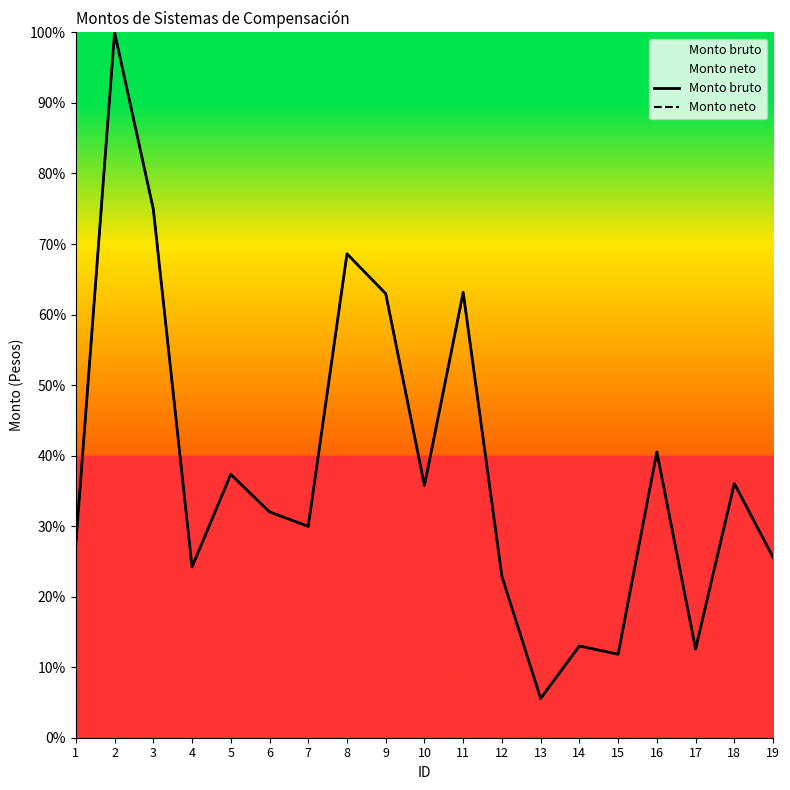

Rank the series by their maximum value, from lowest to highest.

Monto bruto, Monto neto